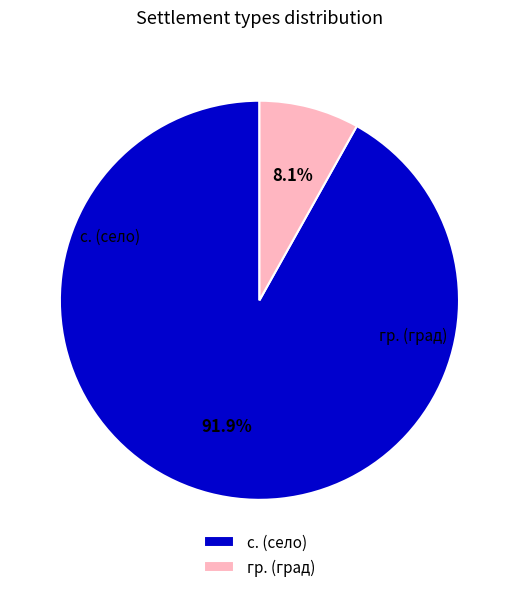

What is the majority slice?

с. (село)